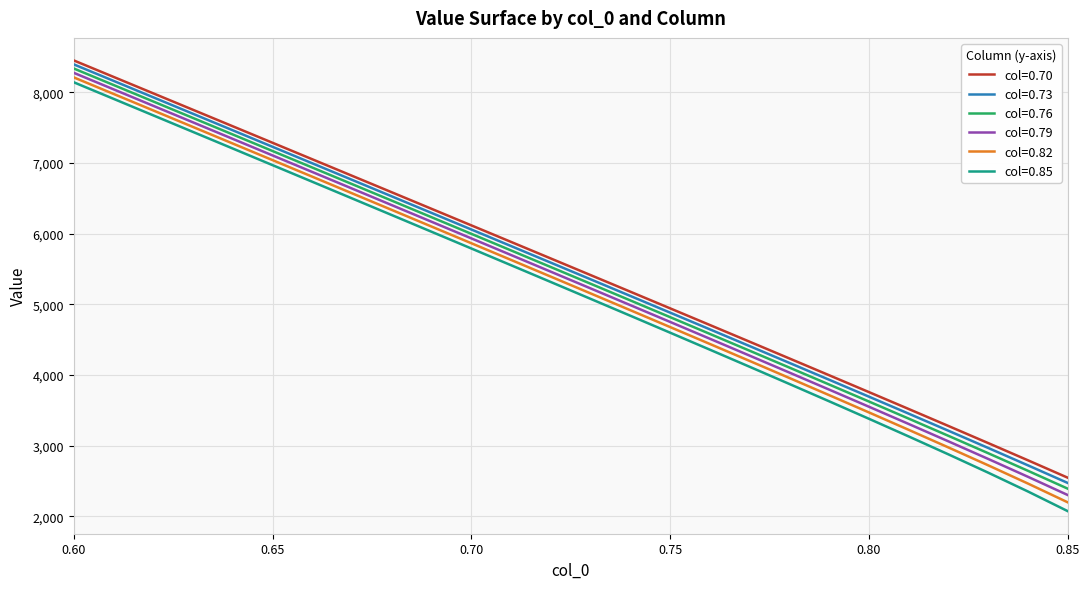

True or false: col=0.82 and col=0.73 cross at least once.

False